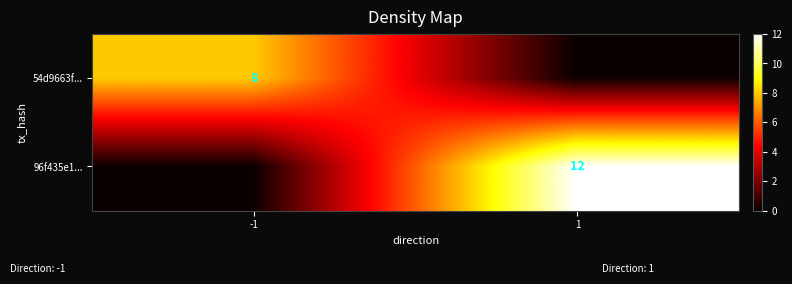

What is the total value across all series at 1?

12